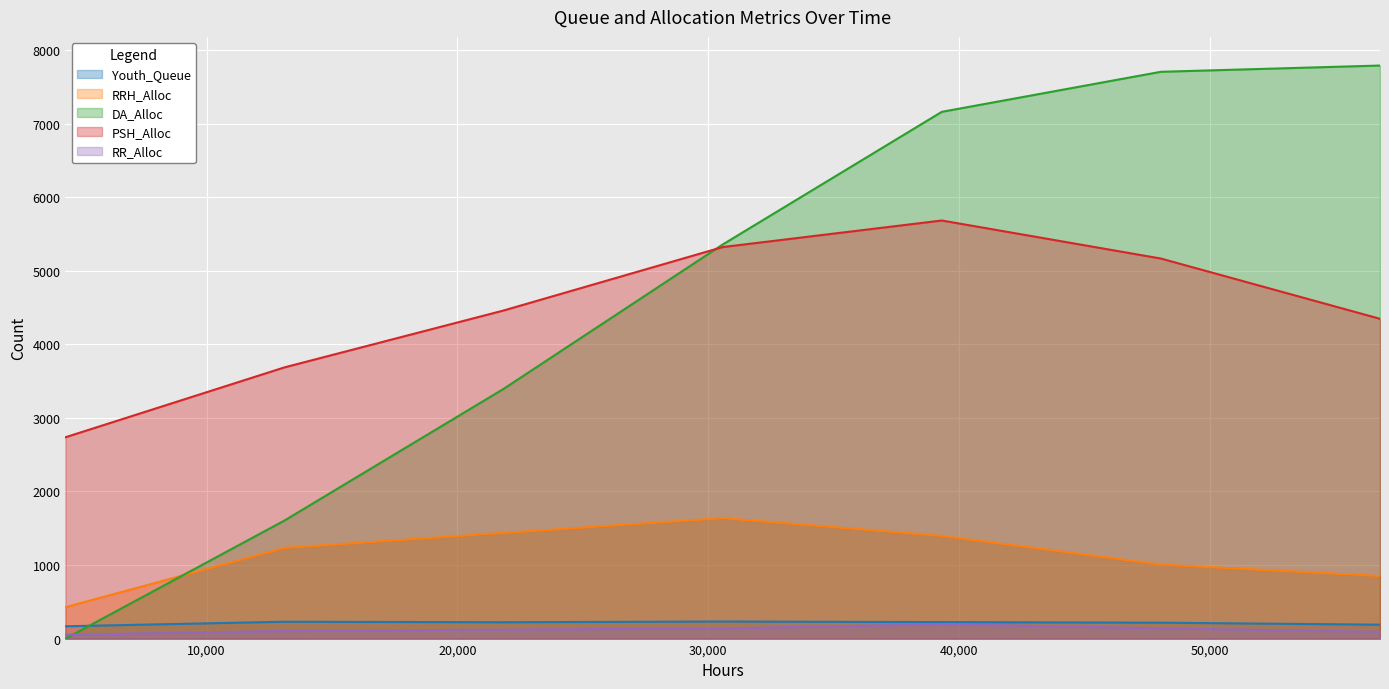

What is the value of the PSH_Alloc point at the 6th from the left?

5165